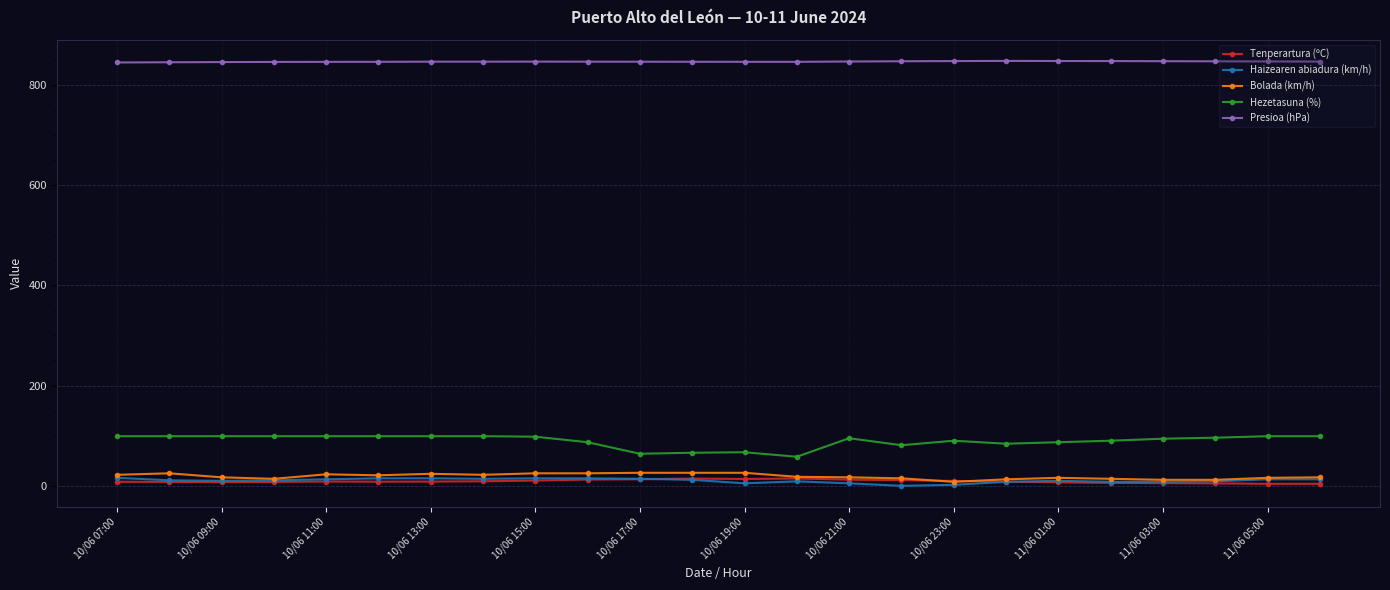

Which series has the largest total across all categories?

Presioa (hPa)